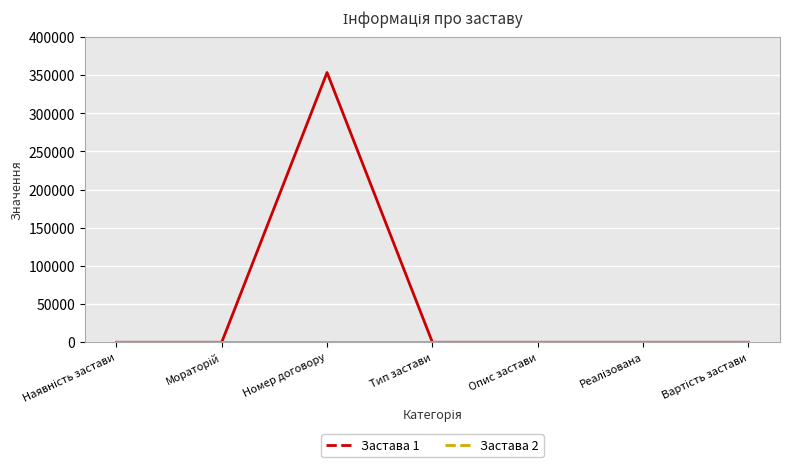

At how many categories does at least one series exceed 61015?

1